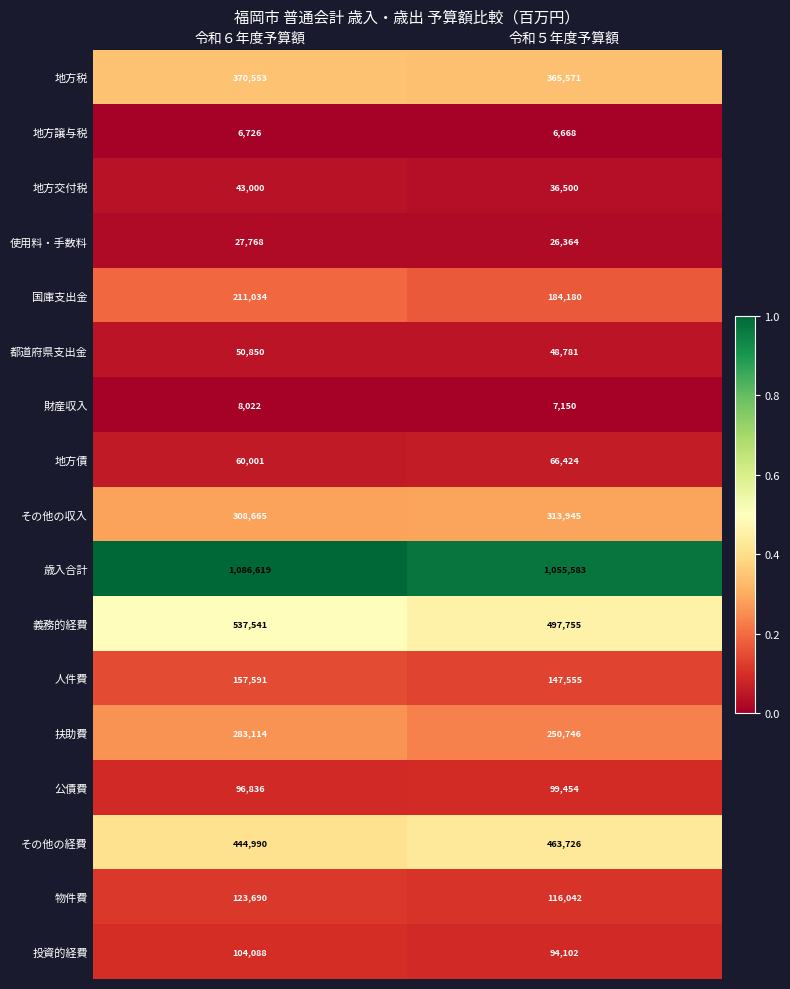

At which category does the chart reach its minimum across all series?

令和５年度予算額